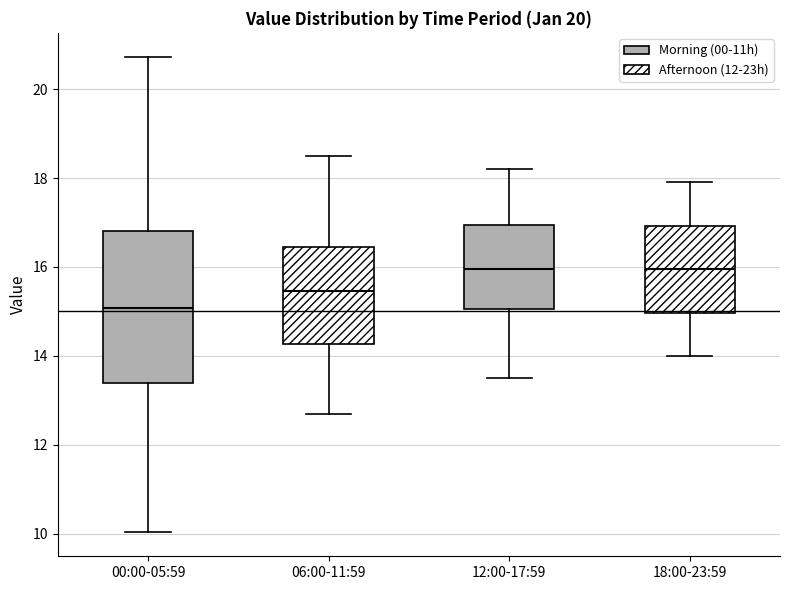

Reading left to right, transcribe this box plot: for each box, give where its median line is, the range the box spans, and where its two whiskers end, as read against the y-axis. The values are not printed on the chart, so give them approximately, as read against the axis.

00:00-05:59: median 15.0, box 13.4 to 16.8, whiskers 10.0 to 20.8
06:00-11:59: median 15.4, box 14.2 to 16.4, whiskers 12.8 to 18.6
12:00-17:59: median 16.0, box 15.0 to 17.0, whiskers 13.6 to 18.2
18:00-23:59: median 16.0, box 15.0 to 17.0, whiskers 14.0 to 18.0